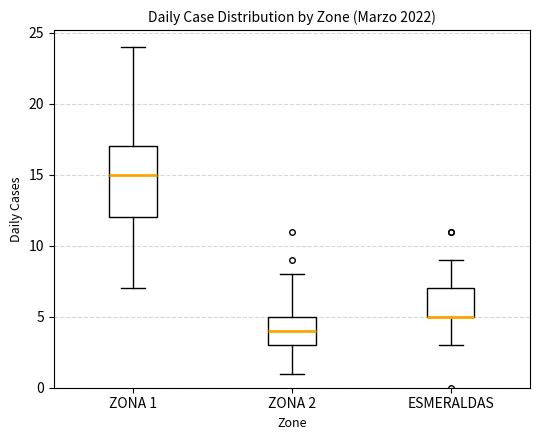

Reading left to right, read every box against the y-axis: the position of its median line, the range the box covers, and the ends of its whiskers. The values are not printed on the chart, so give them approximately, as read against the axis.

ZONA 1: median 15, box 12 to 17, whiskers 7 to 24
ZONA 2: median 4, box 3 to 5, whiskers 1 to 8
ESMERALDAS: median 5 (drawn on the box's lower edge), box 5 to 7, whiskers 3 to 9